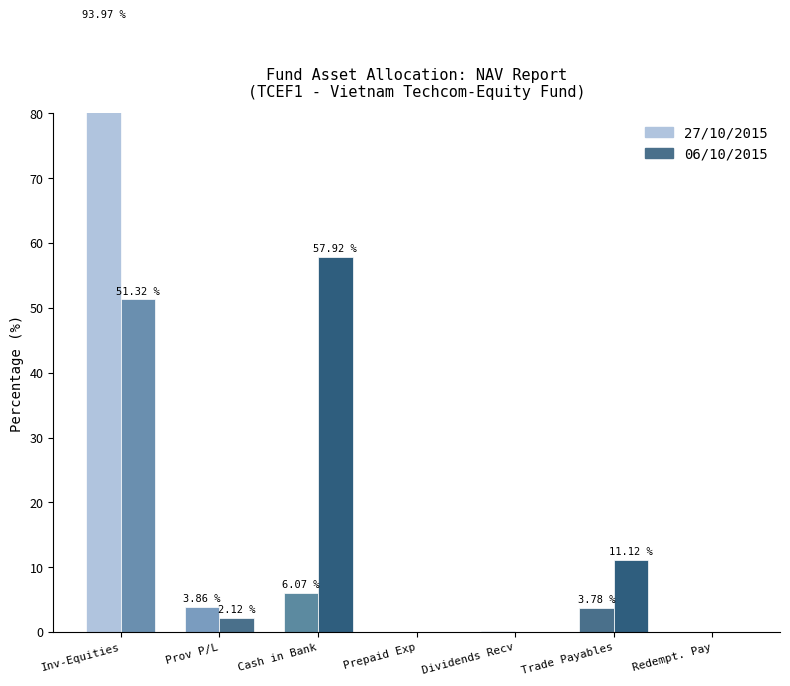

What is the maximum value for Amount for 06/10/2015?

57.9